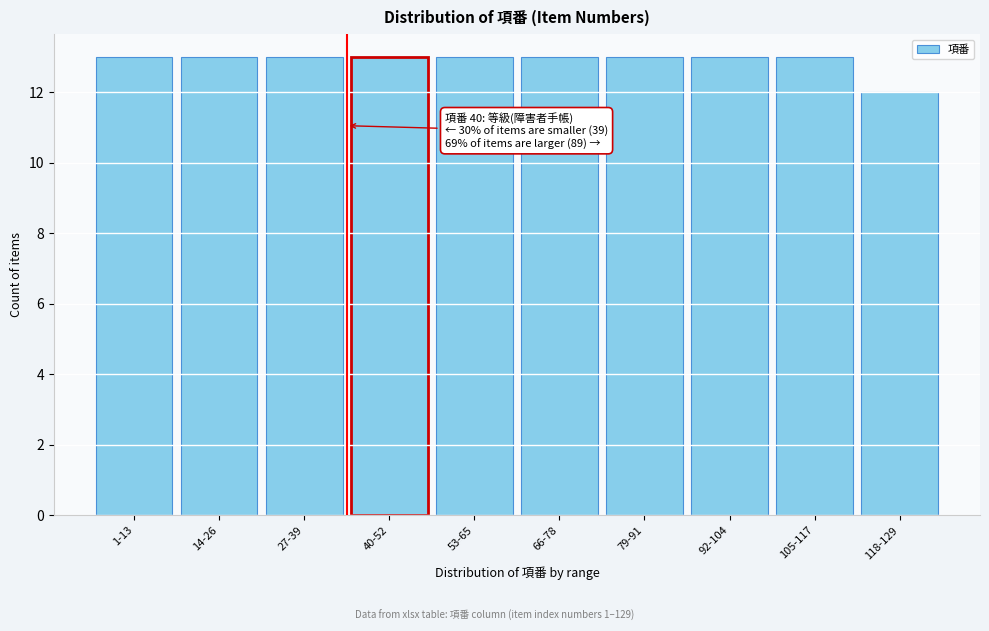

Reading right to left, transcribe all the data shown in this chart.

12	13	13	13	13	13	13	13	13	13